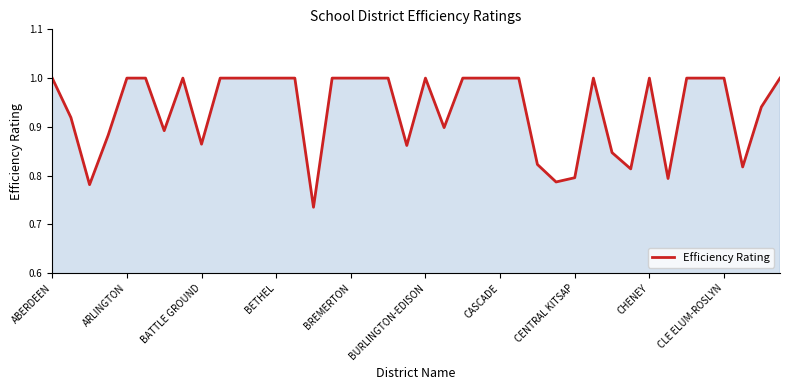

What is the maximum value shown in the chart?

1.0